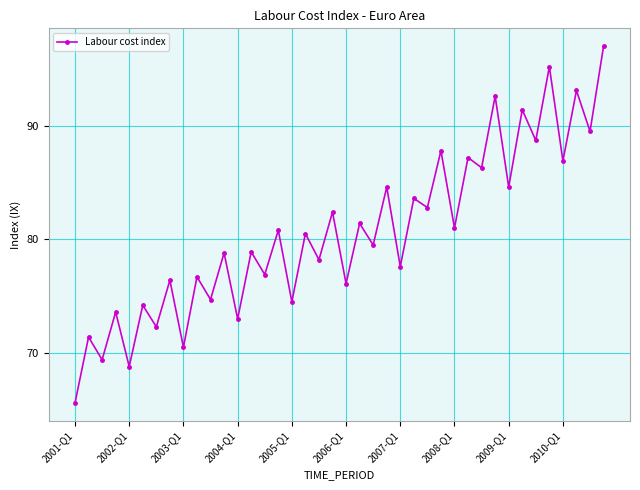

What is the difference between the second highest and second lowest values?

26.4